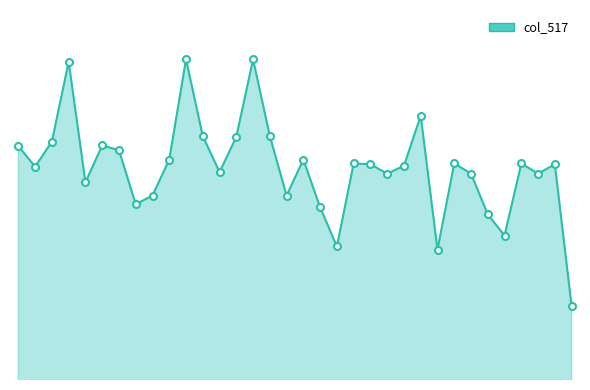

Does the chart display data point markers on the line(s)?

No